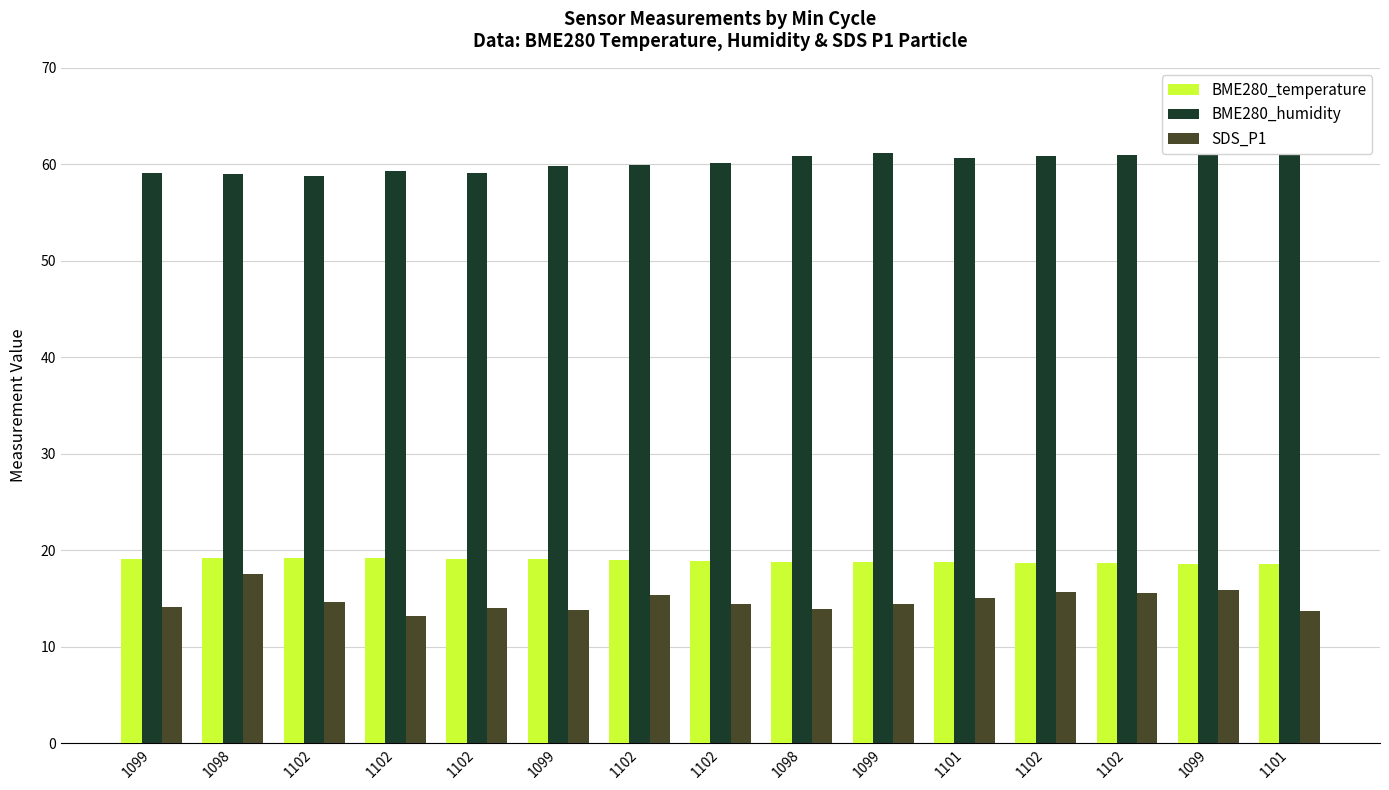

Which category has the lowest value in the BME280_temperature series?

1101